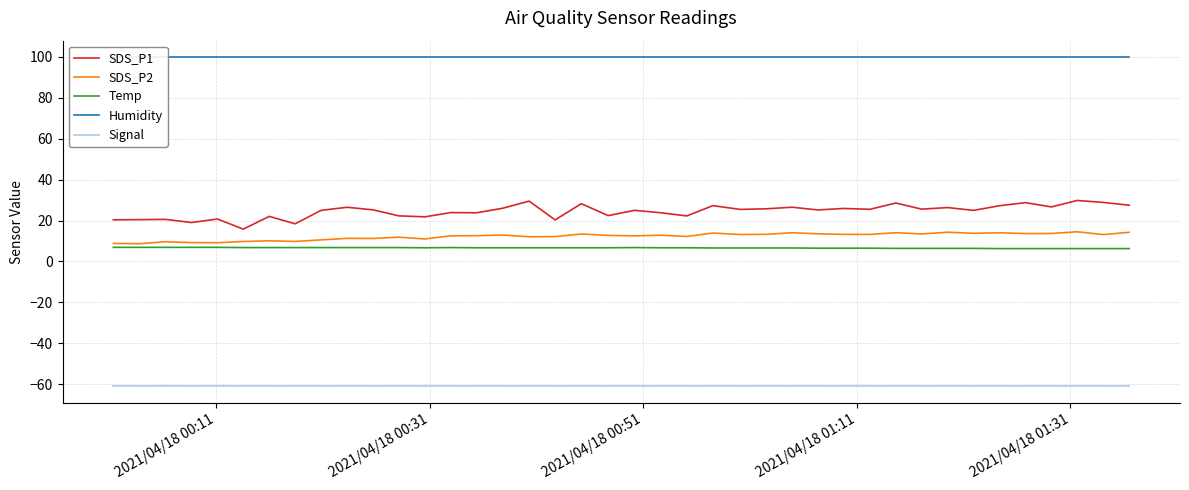

What is the minimum value for SDS_P1?

15.8